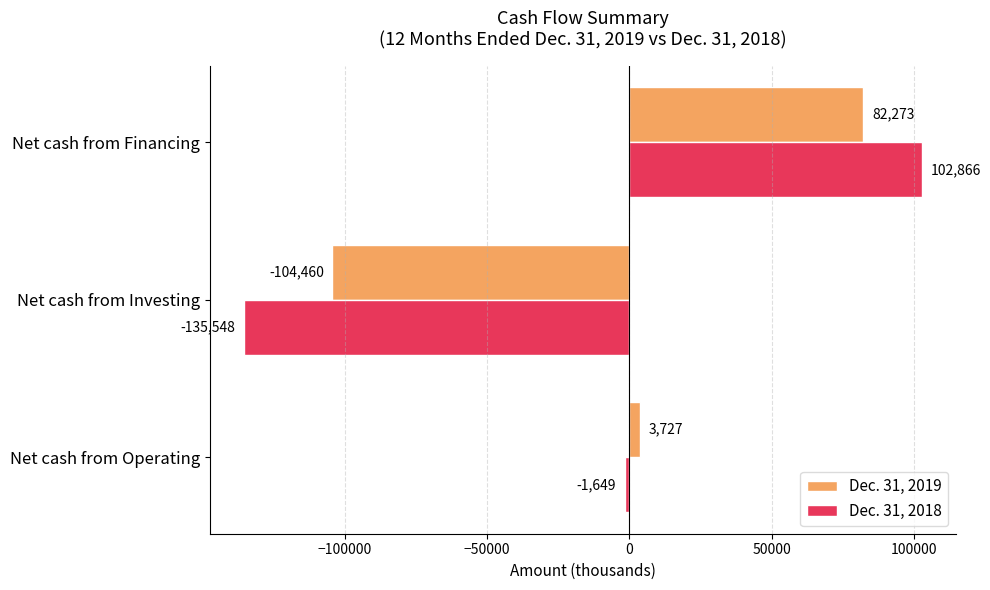

The Dec. 31, 2018 series shows 102866 at Net cash from Financing. True or false?

True